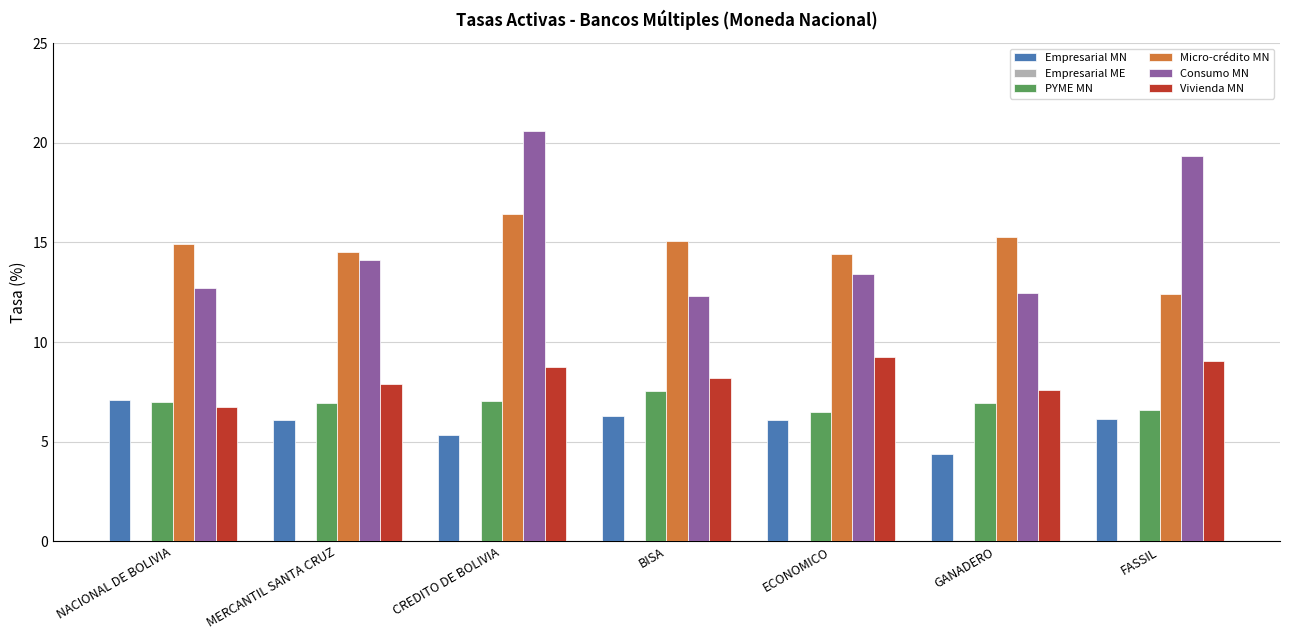

How many bars are there in each group?

5